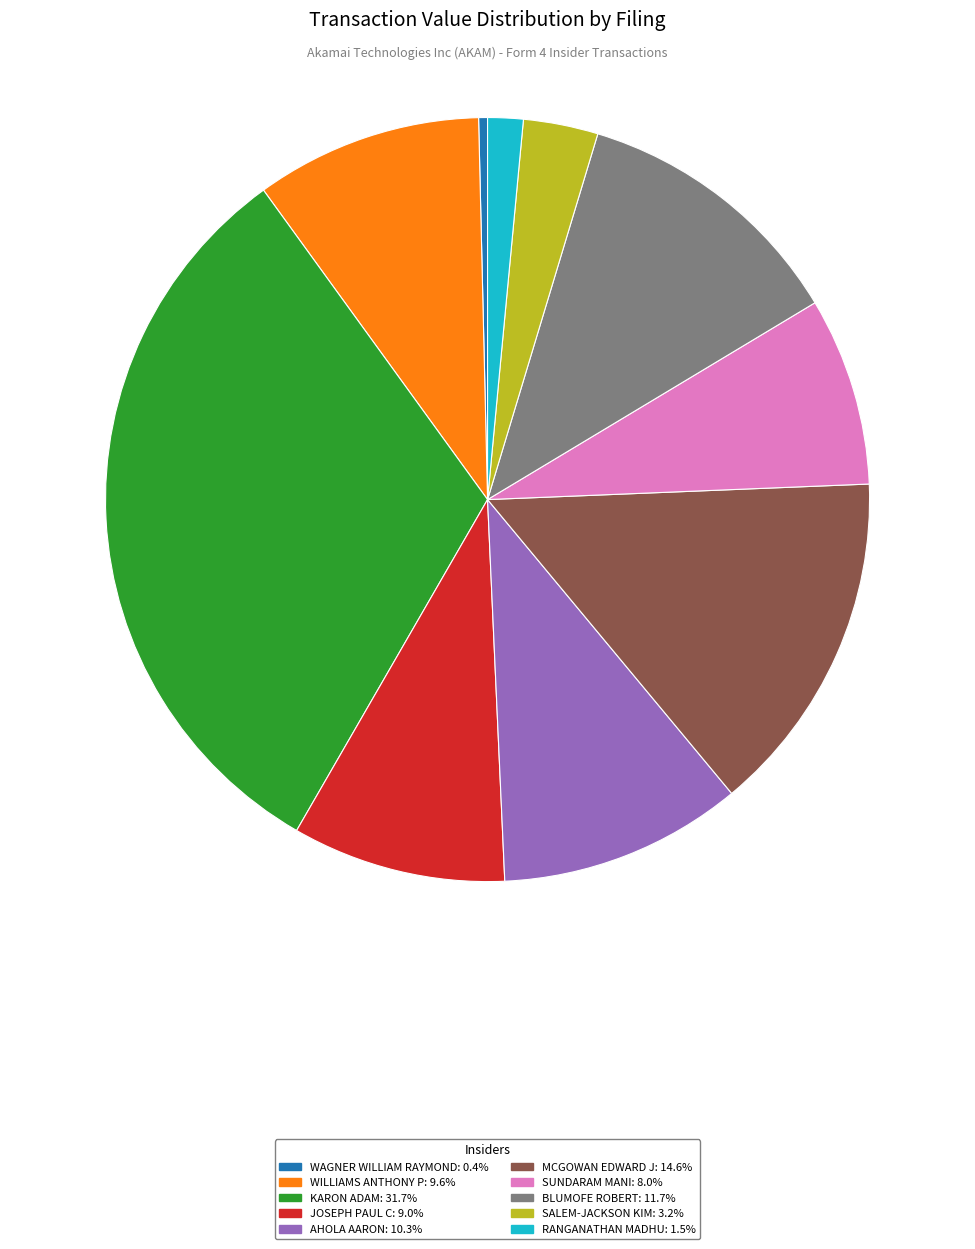

Does any single category account for the majority?

No